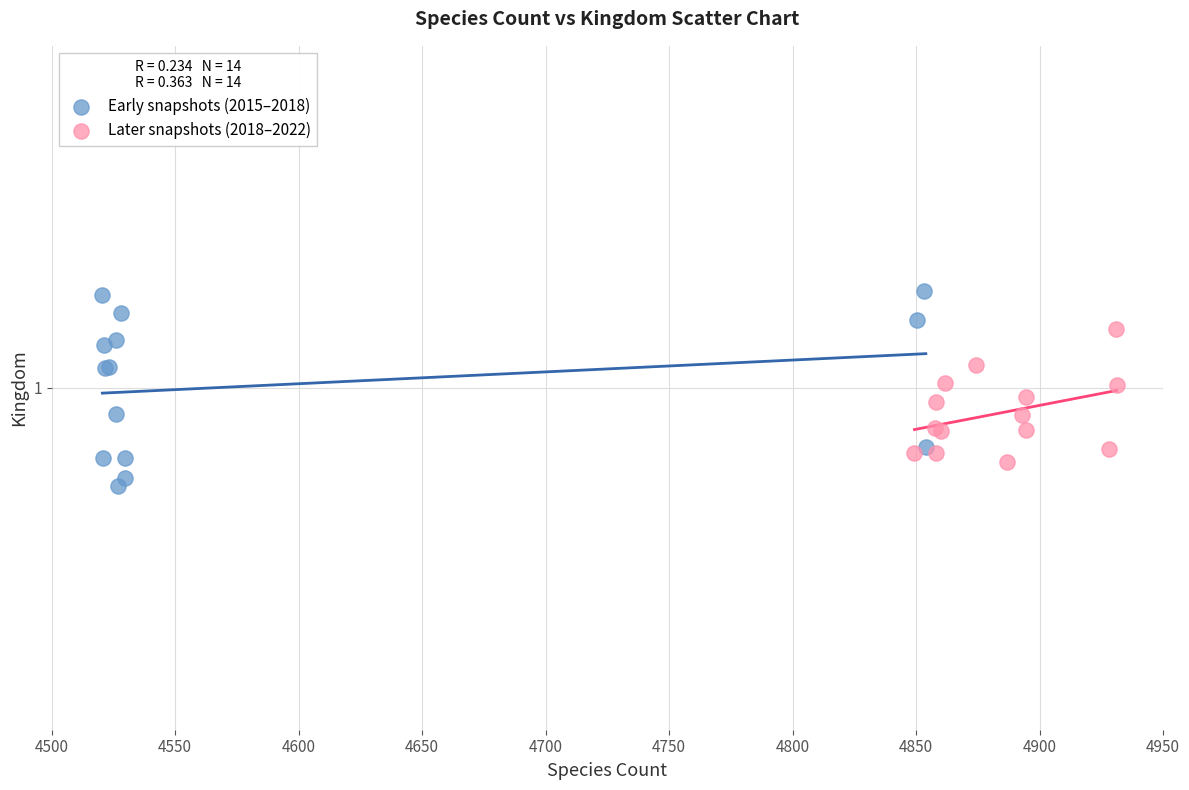

What are all the series names shown in the legend?

Early snapshots (2015–2018), Later snapshots (2018–2022)